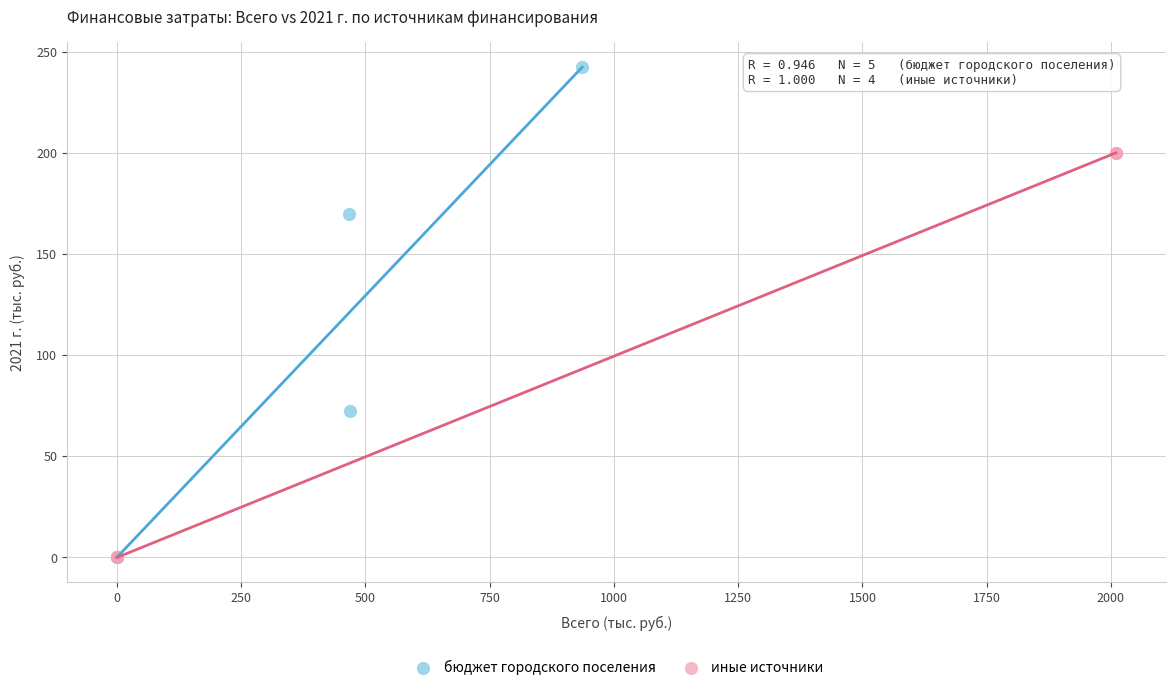

Which series has the largest Y range (max minus min)?

бюджет городского поселения